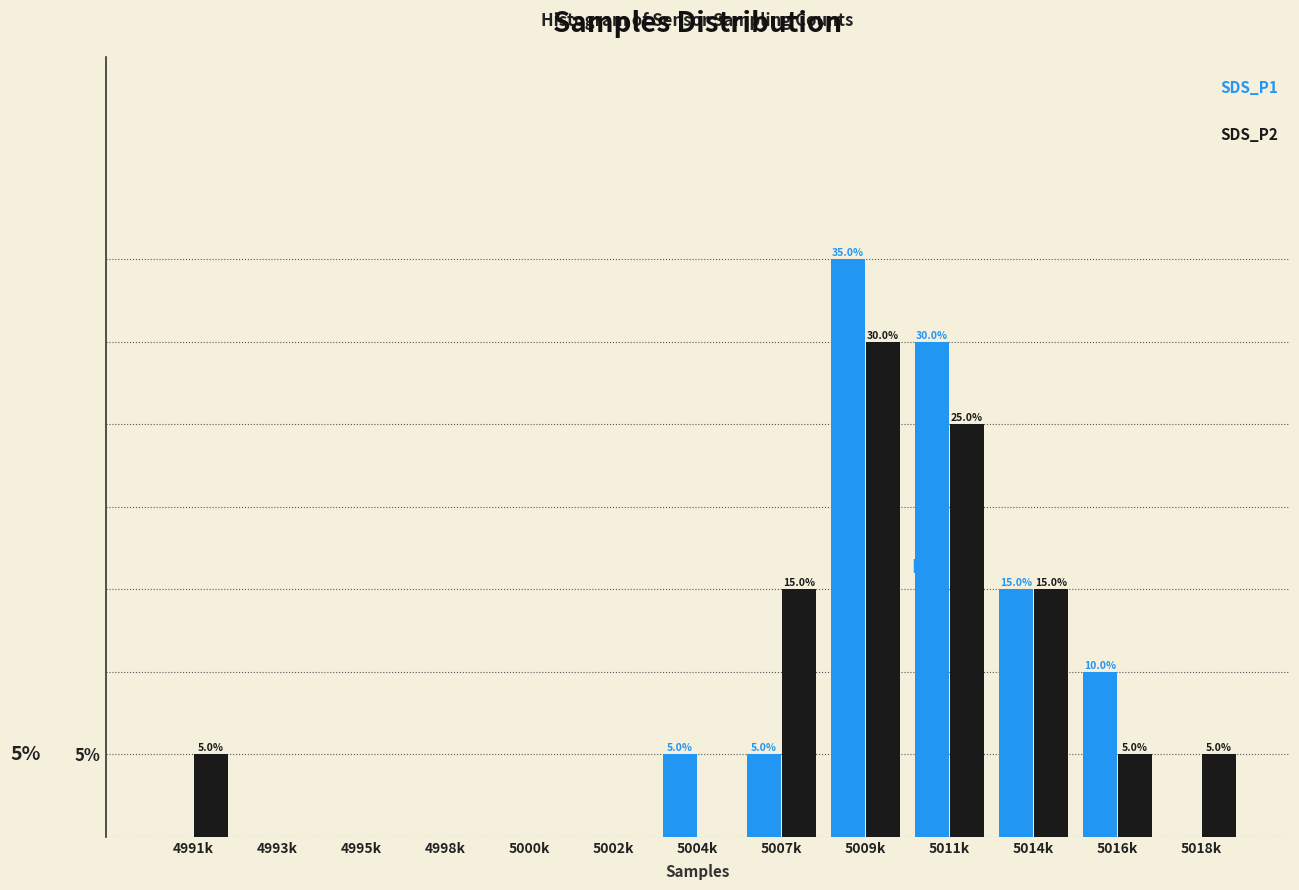

At which category is the sum across all series the highest?

5009k